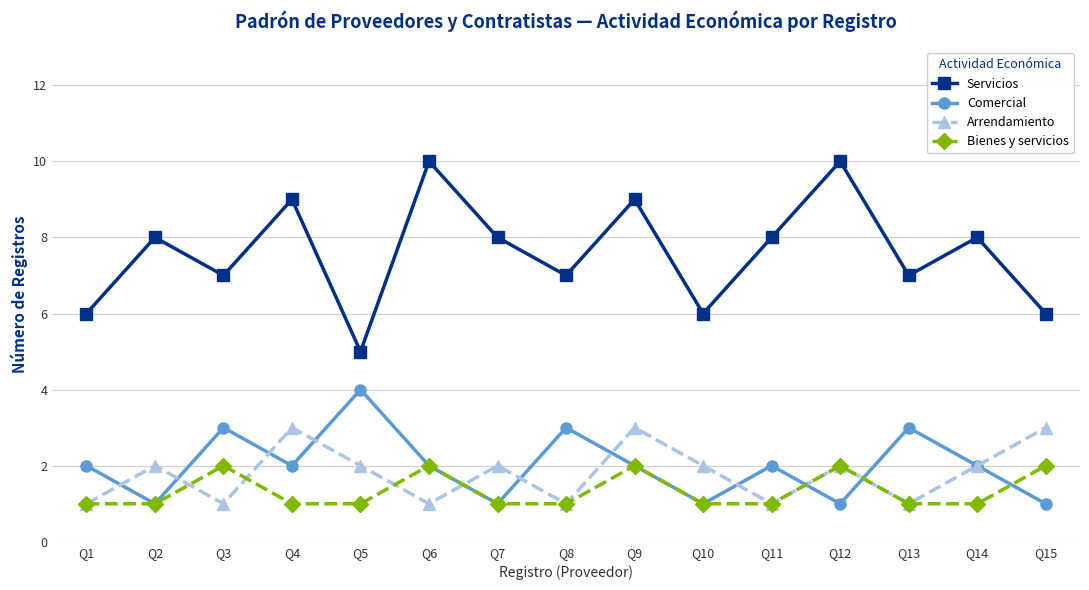

What is the average value of the Servicios series?

8